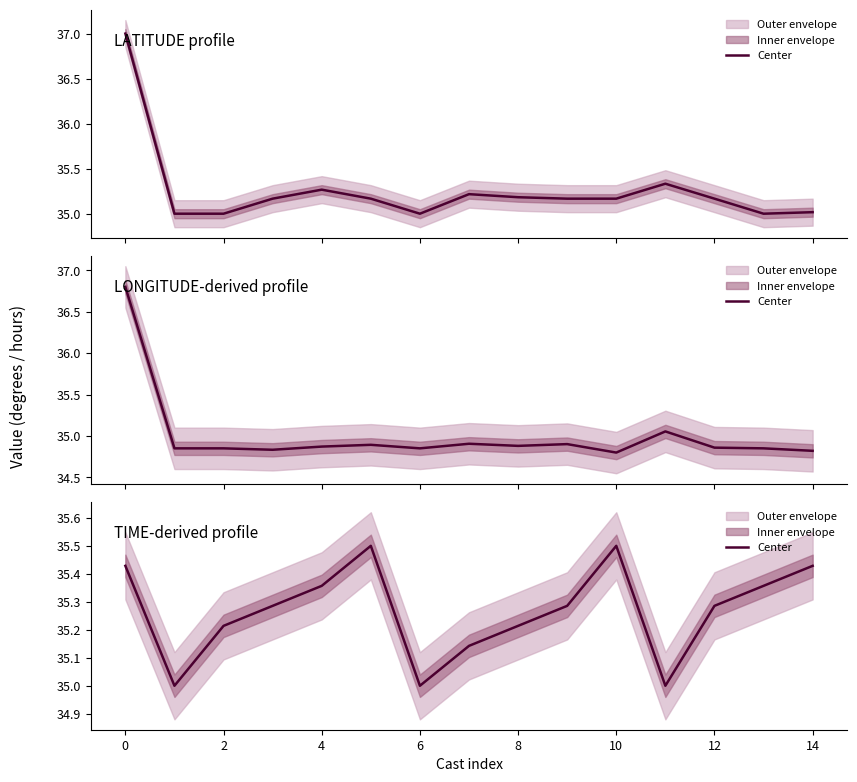

The value at 0 is 35.4. True or false?

True